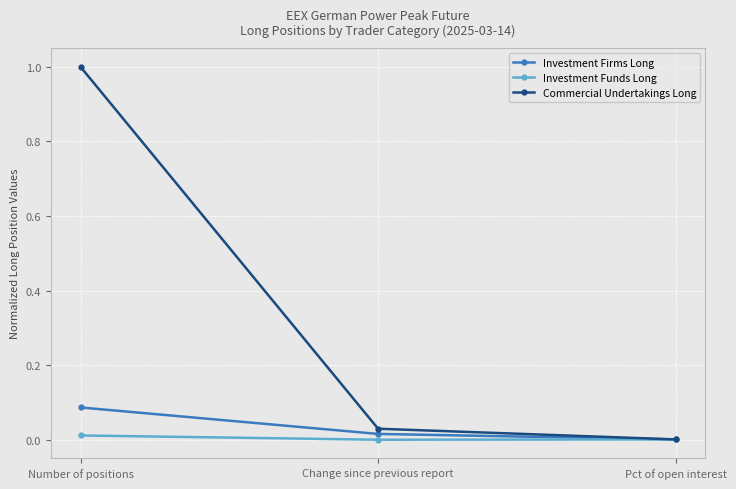

Does the chart have visible grid lines?

Yes